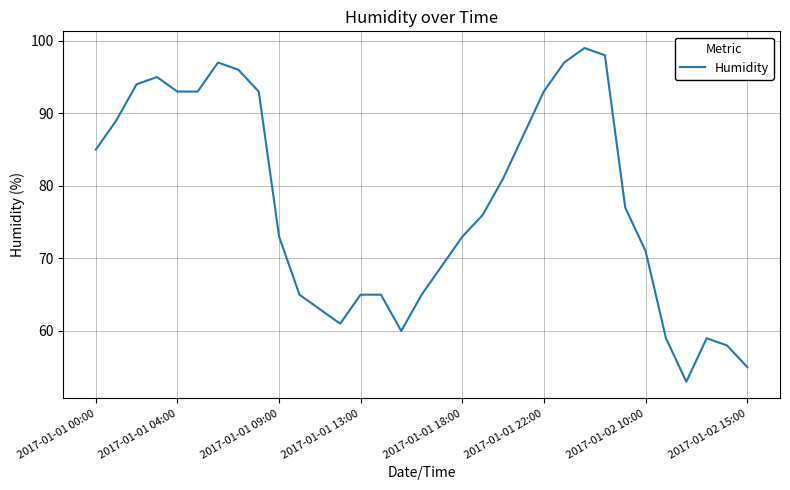

What is the sum of all values?

2557